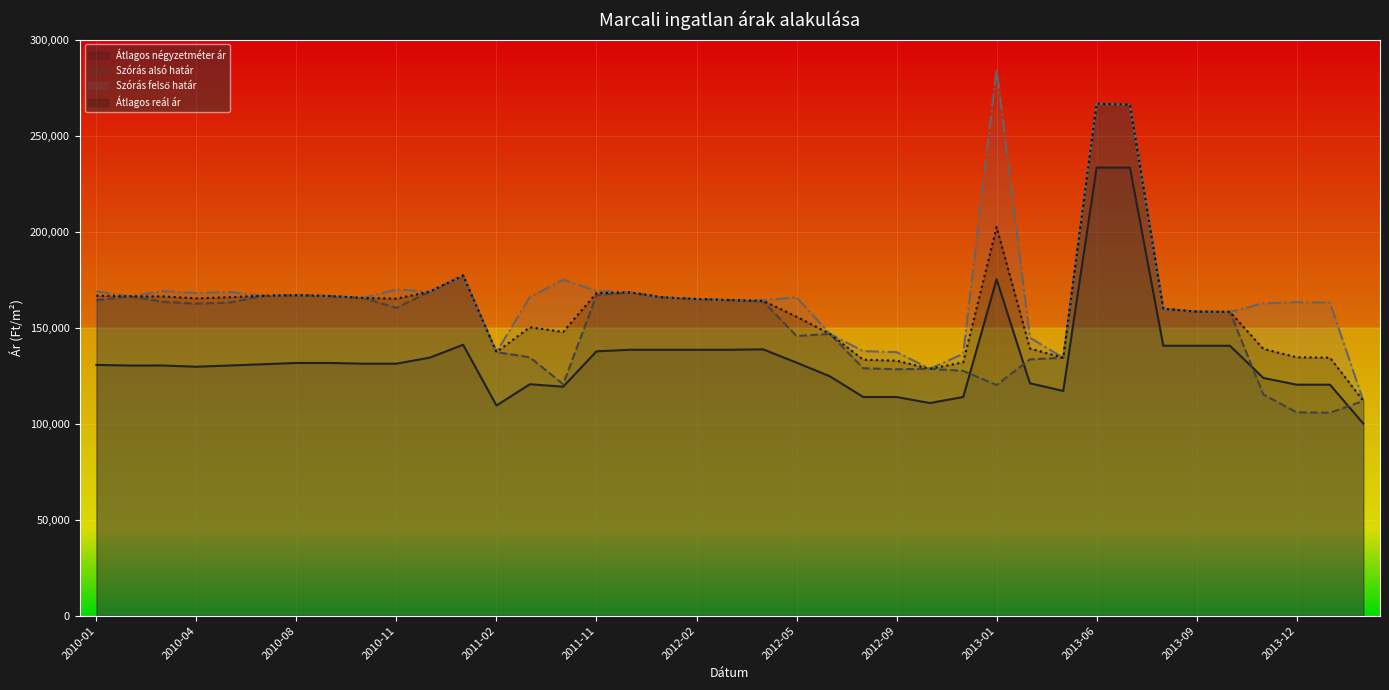

True or false: Szórás felső határ and Átlagos négyzetméter ár cross at least once.

False